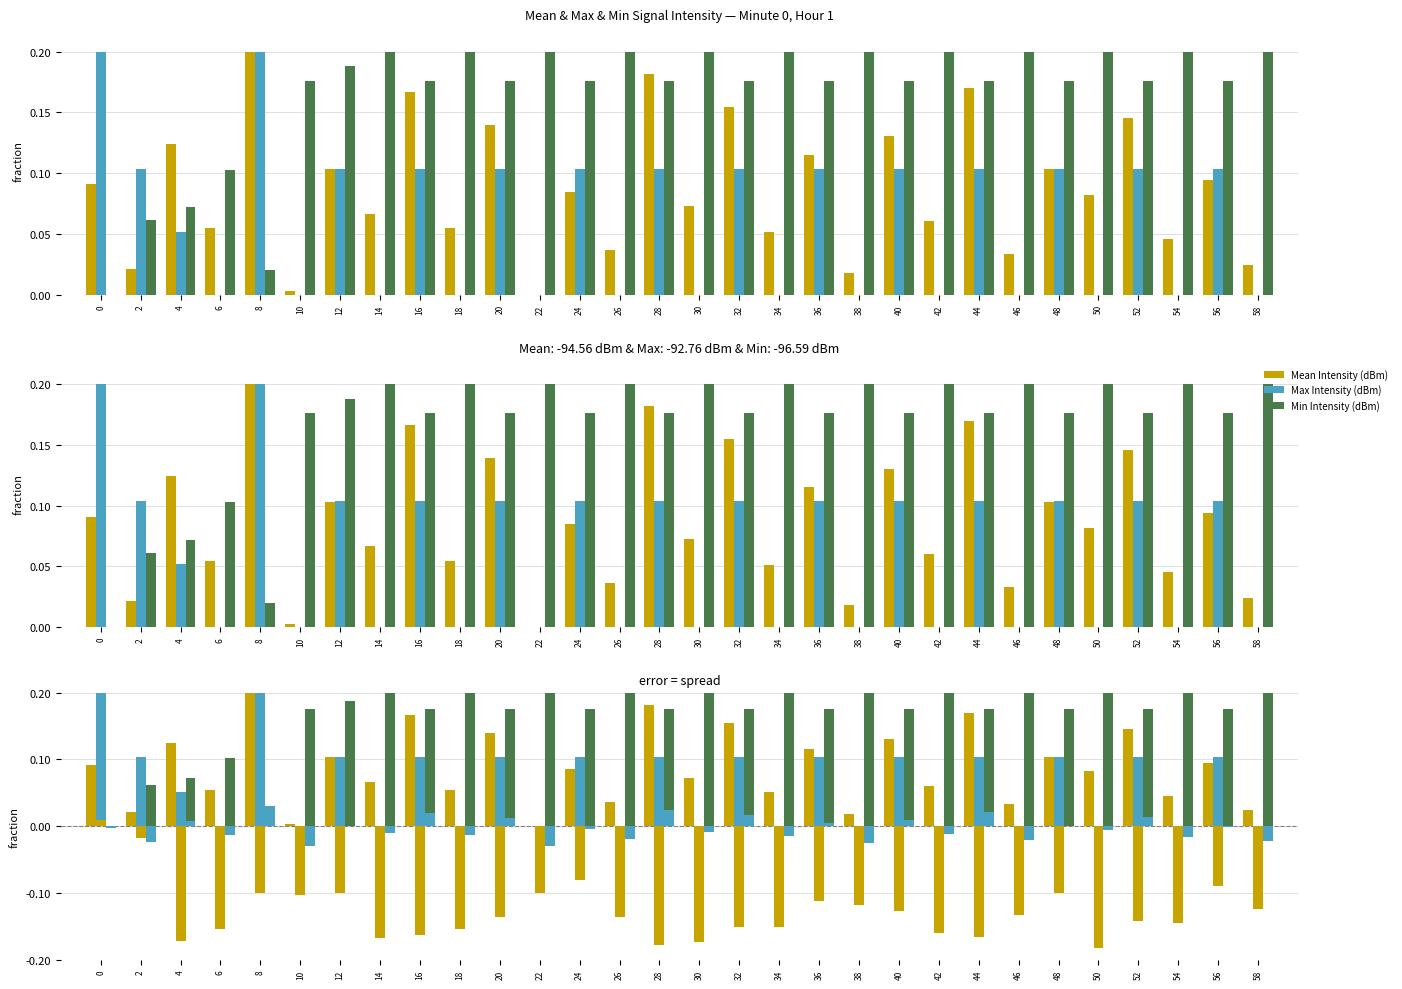

What value does the Mean Intensity (dBm) series have at 46?

-0.1